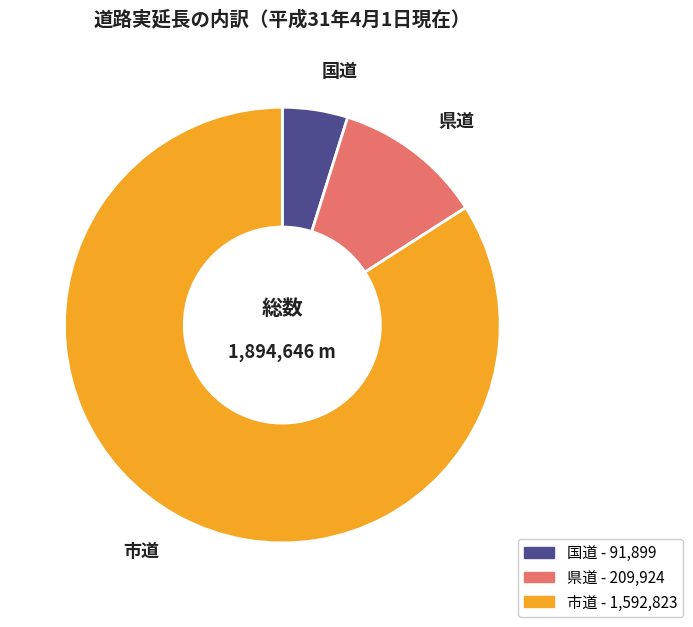

Approximately how many times larger is the value at 市道 compared to 県道?

7.6